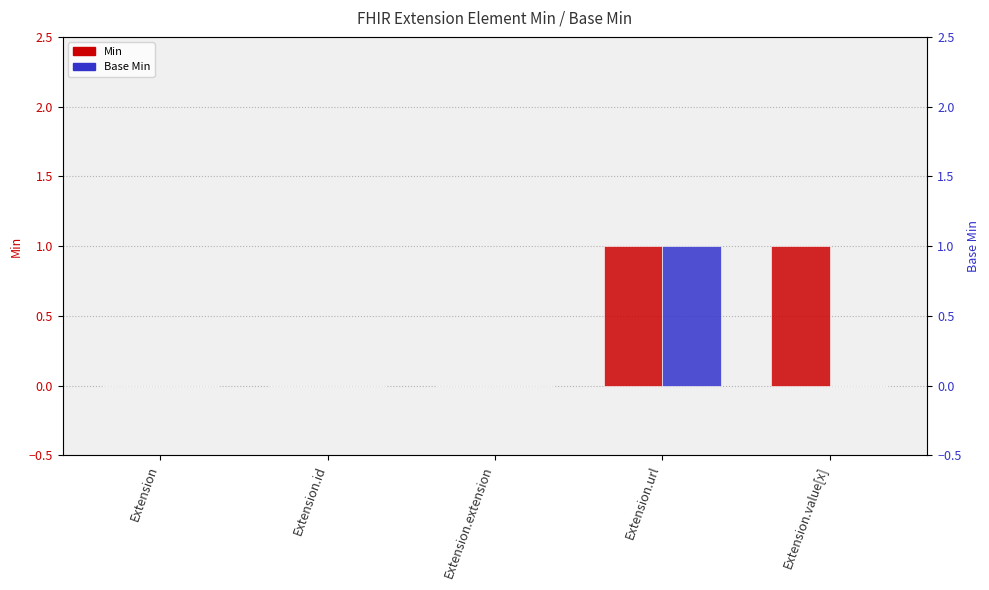

What is the label of the 1st bar from the left?

Extension